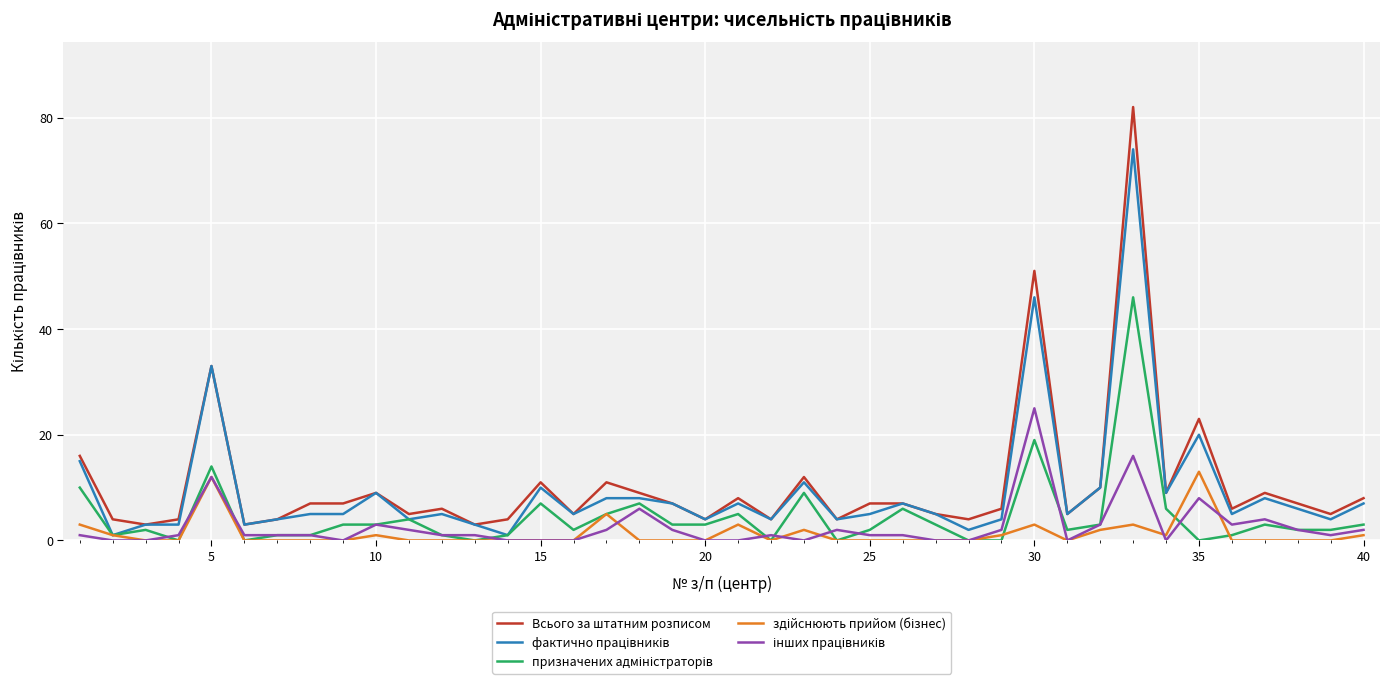

Which series has the widest spread of values?

Всього за штатним розписом